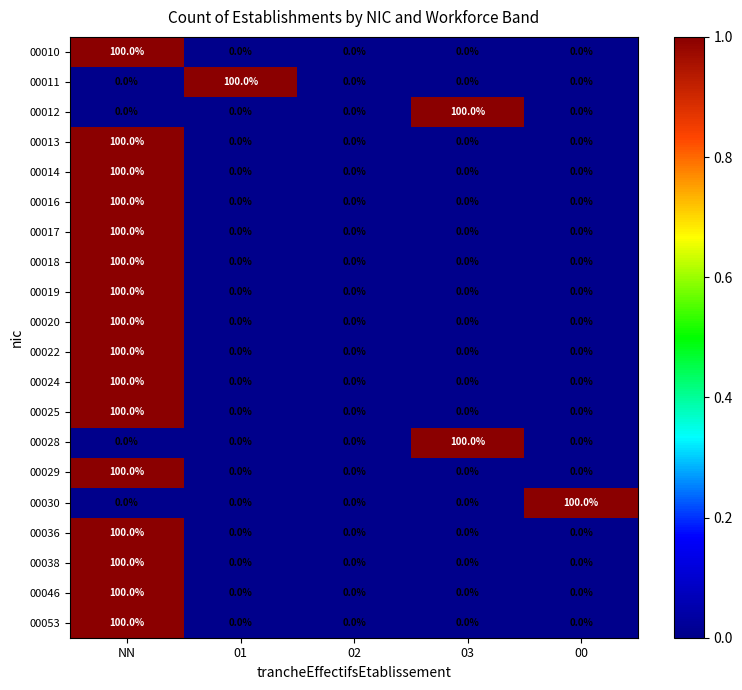

Read the 00011 value at 01, to the nearest 50.

100